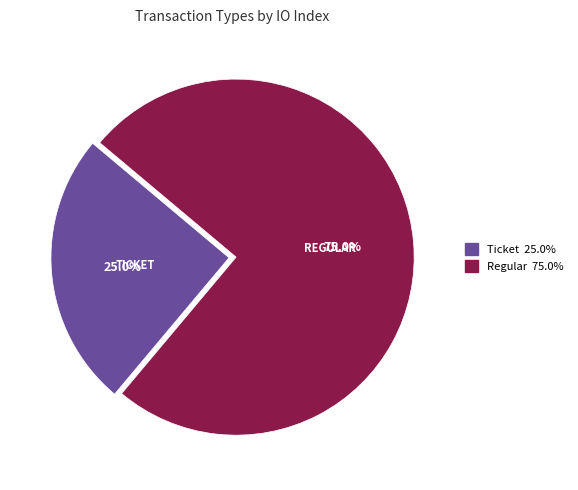

The Regular slice represents 99% of the pie. True or false?

False